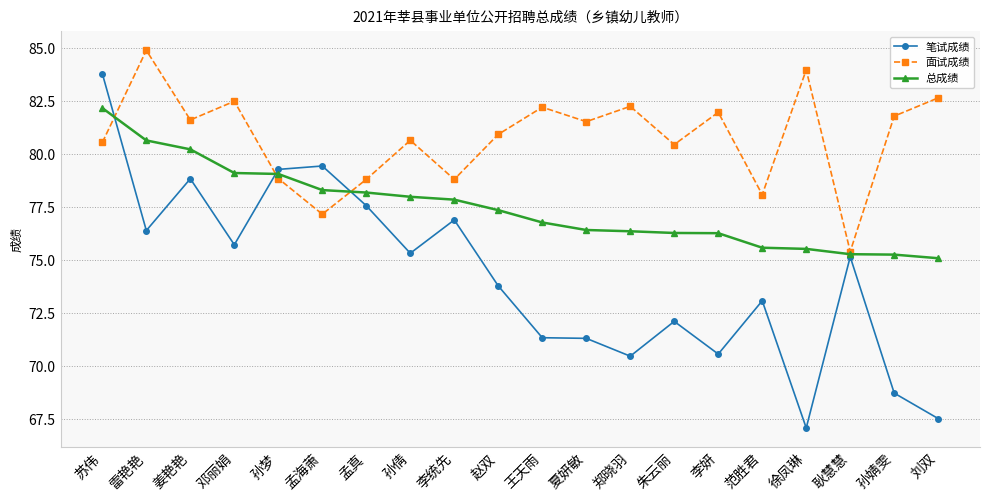

At which category does 笔试成绩 reach its first local valley?

雷艳艳